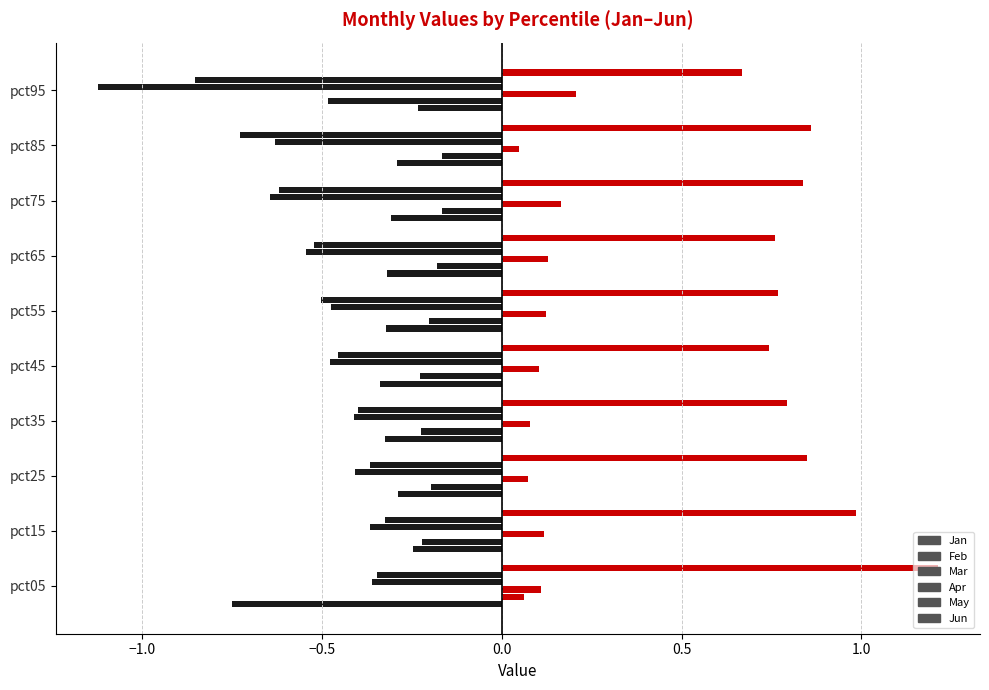

How many distinct data groups are displayed?

6